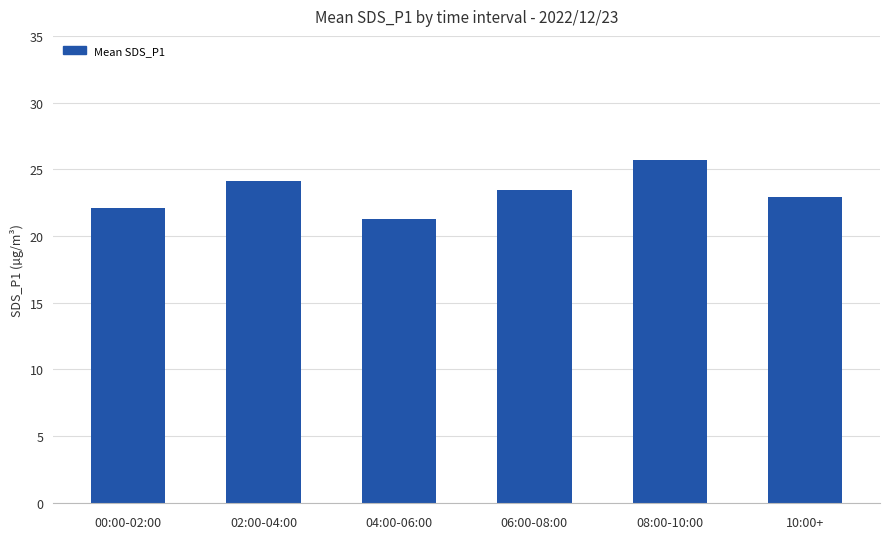

What is the label of the 1st bar from the left?

00:00-02:00